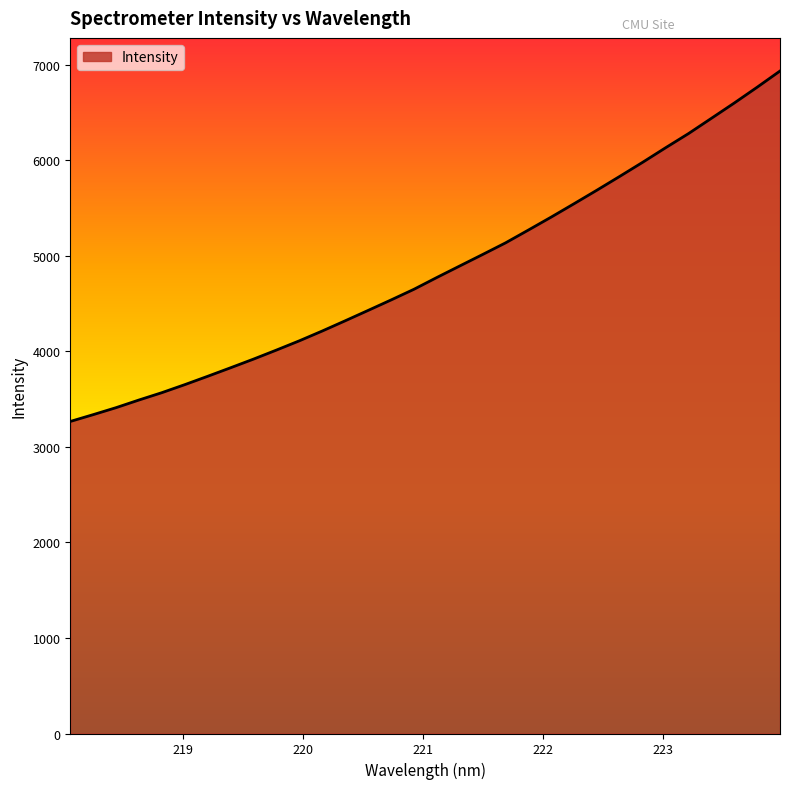

What is the minimum value shown in the chart?

3267.0